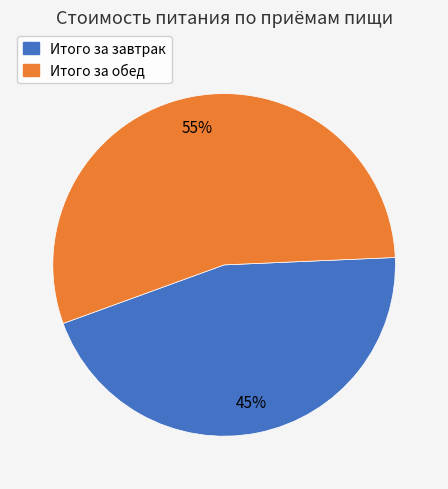

Approximately how many times larger is the value at Итого за обед compared to Итого за завтрак?

1.2